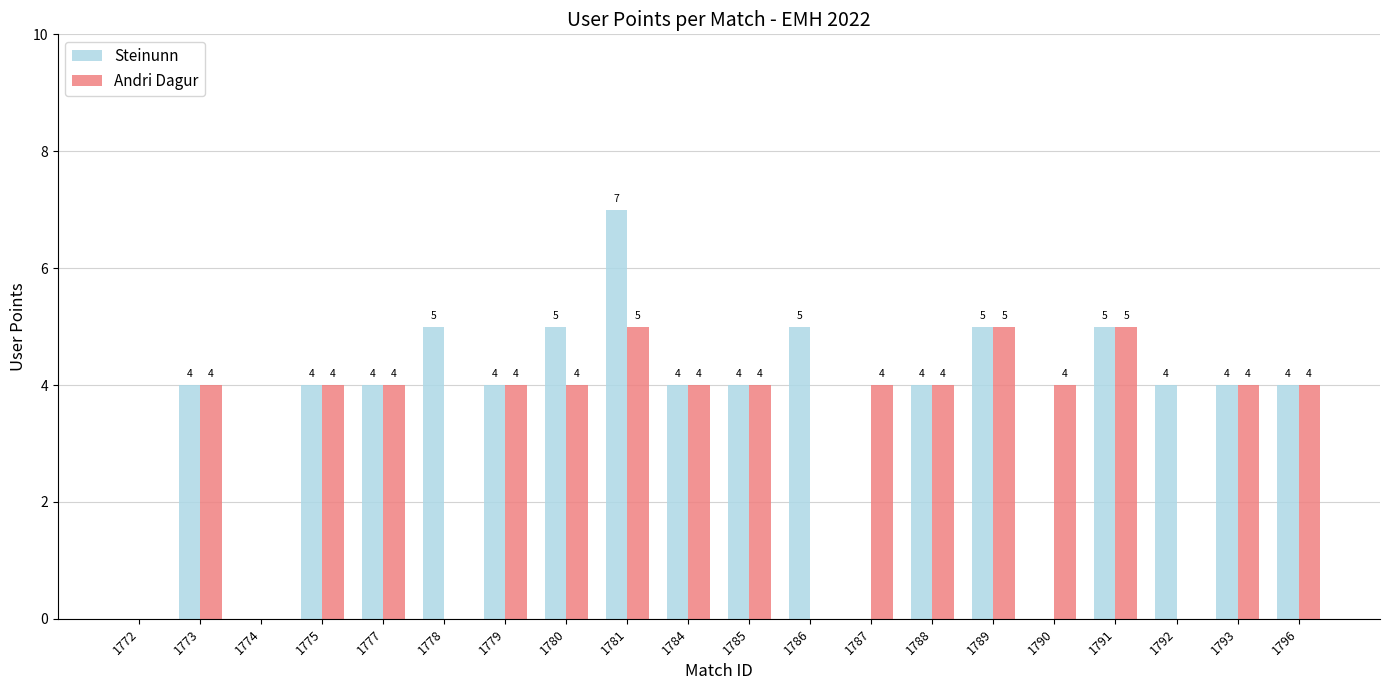

How many positive values does the Andri Dagur series have?

15